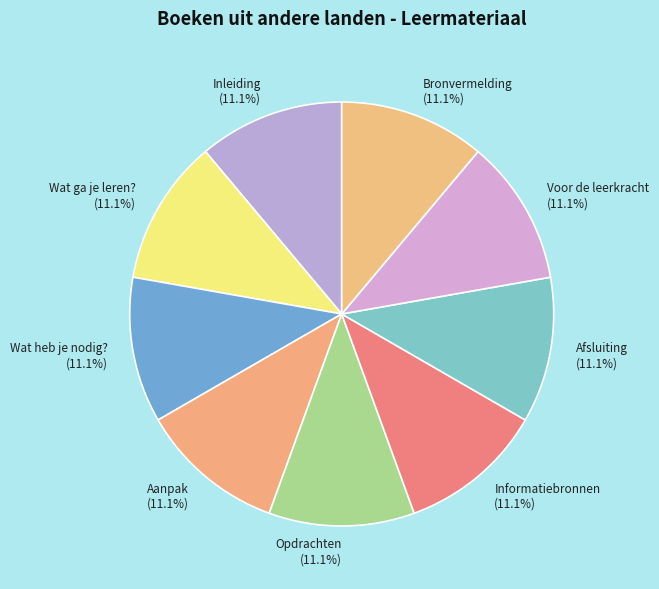

Is the sum of Bronvermelding and Afsluiting greater than half?

No